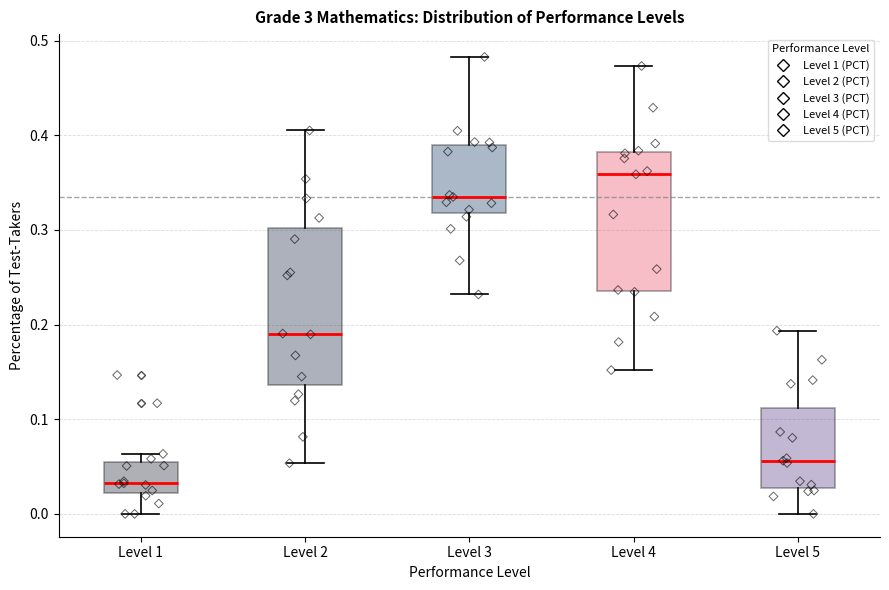

Which box is the tallest, from its lower edge to its upper edge?

Level 2